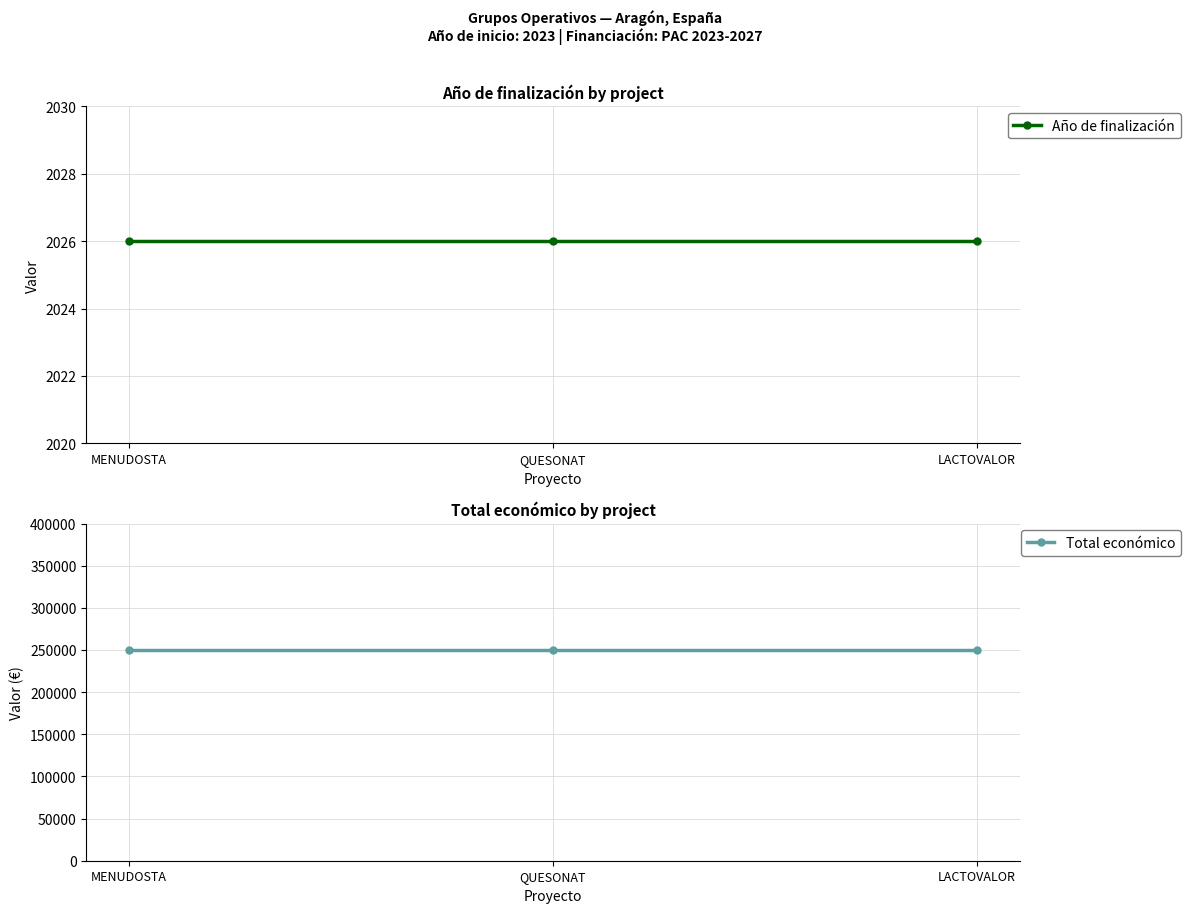

Reading left to right, transcribe all the data shown in this chart.

Año de finalización: 2026	2026	2026
Total económico: 250000	250000	250000